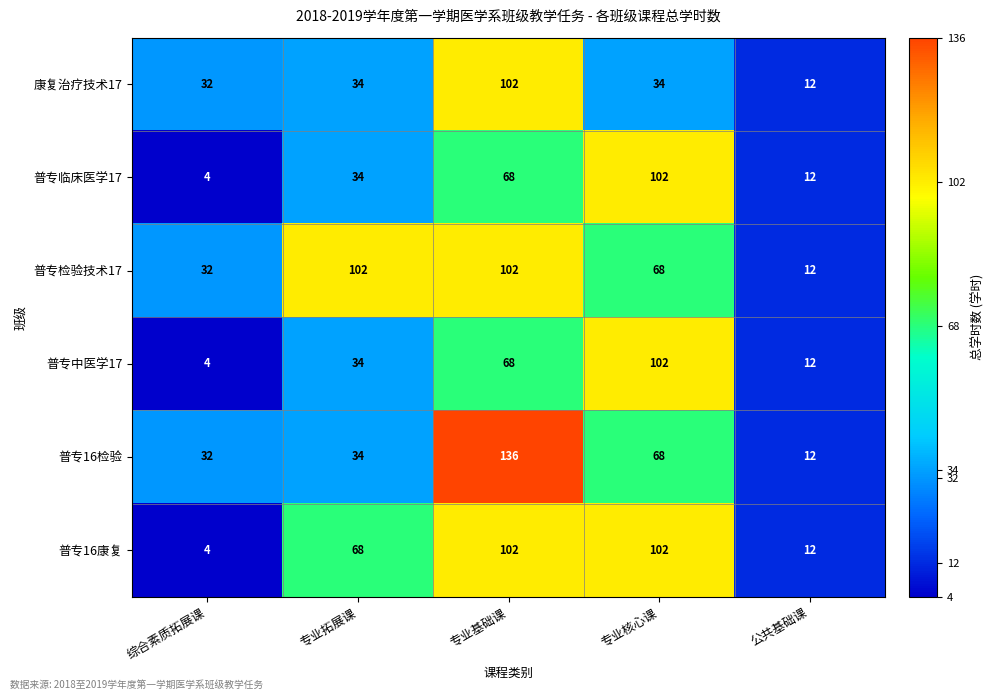

What is the average value of the 普专临床医学17 series?

44